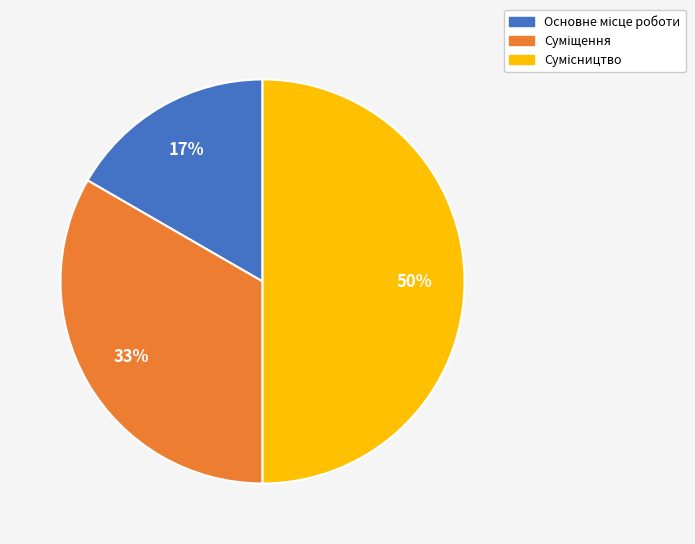

To the nearest percent, what is the average slice percentage?

33%